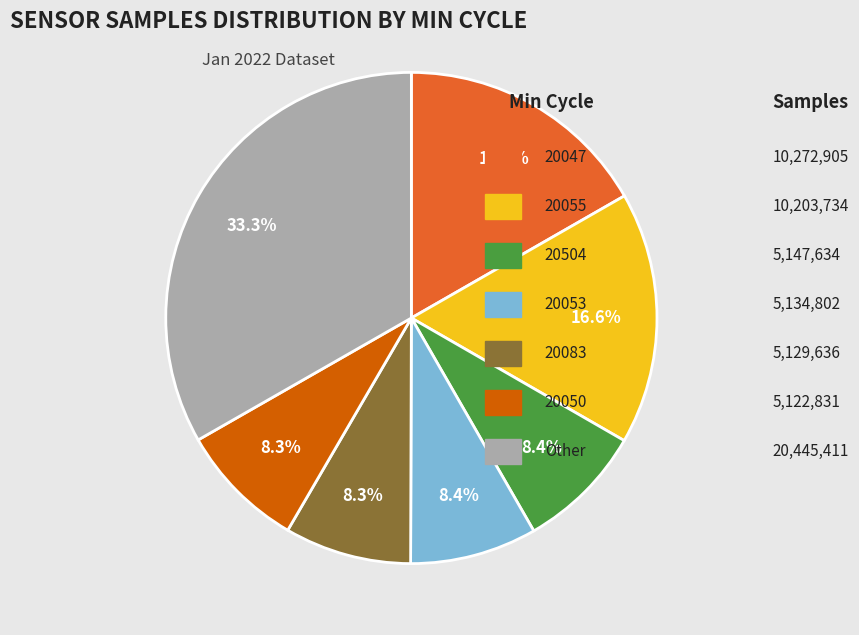

Is there any slice that represents more than half of the pie?

No